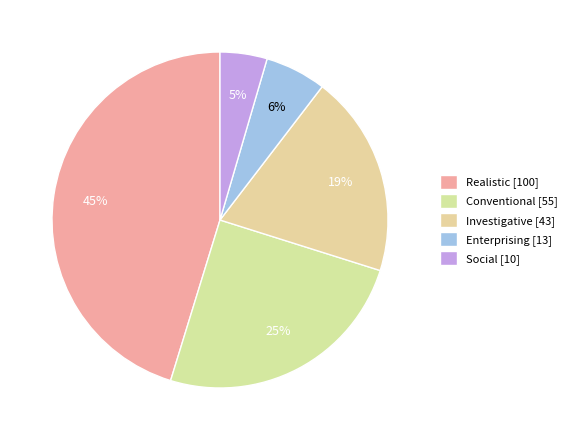

How many slices are in this pie chart?

5